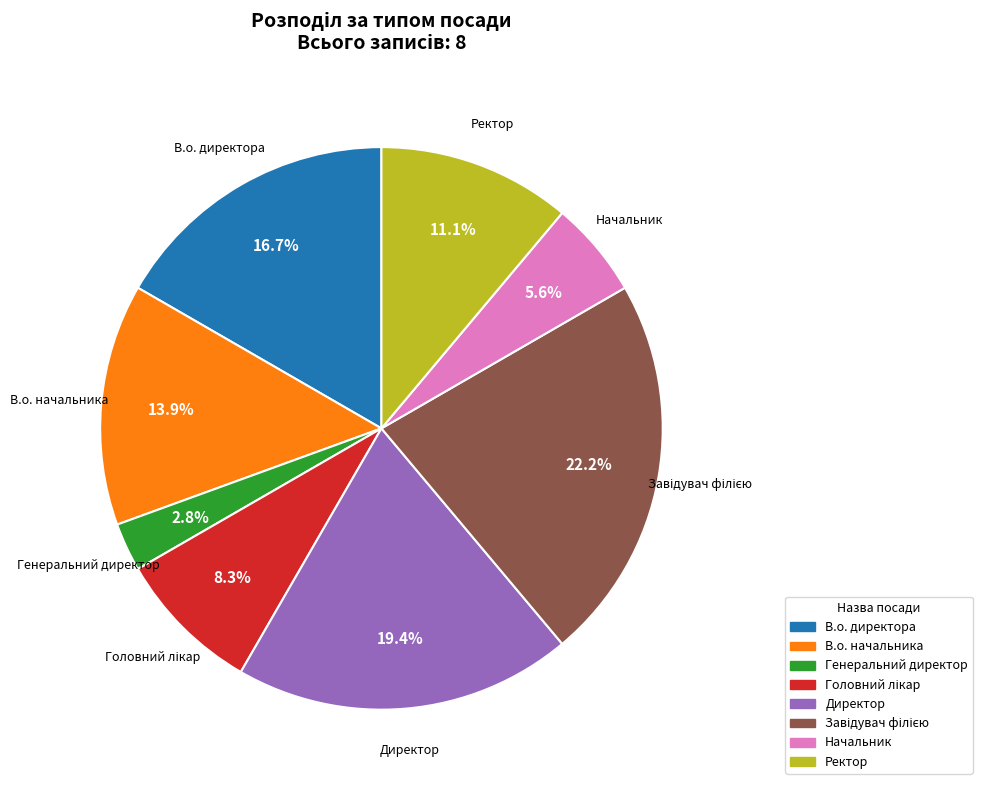

Which category has the smallest portion of the pie?

Генеральний директор